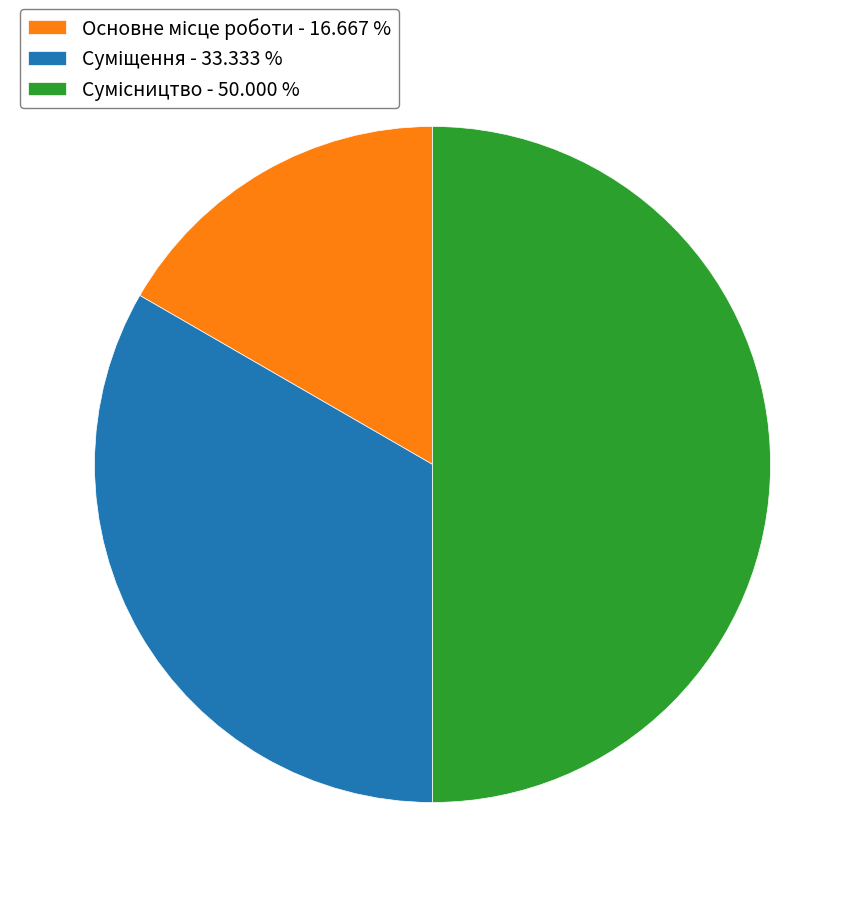

Is there any slice that represents more than half of the pie?

No